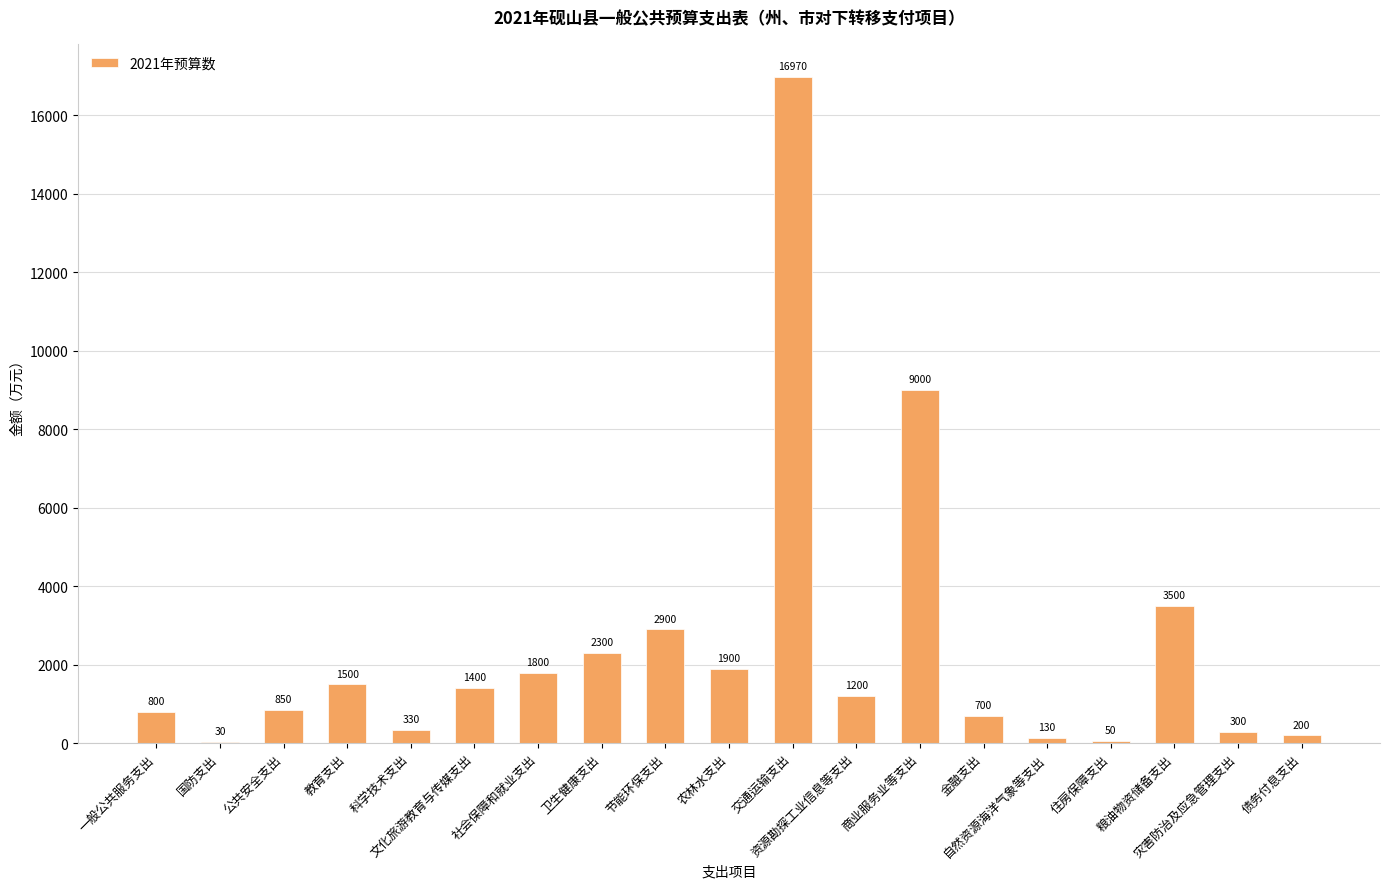

Where does the data first go above 1200?

教育支出